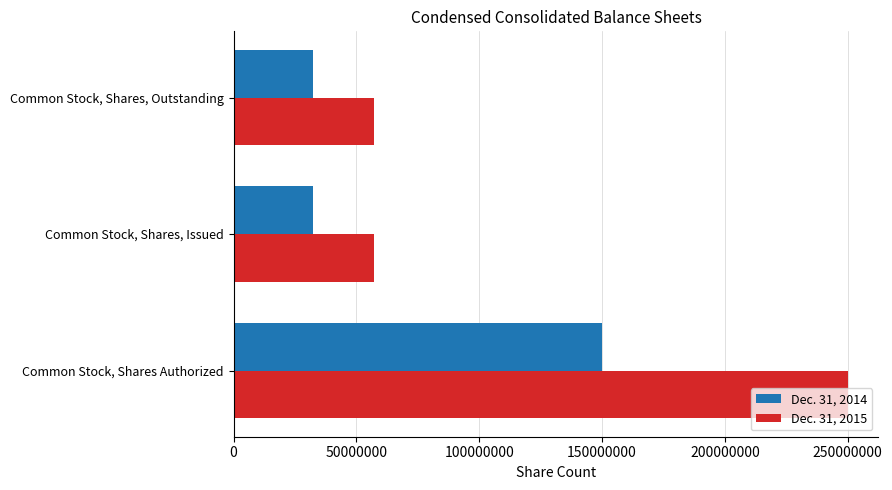

What is the minimum value shown in the chart?

32292650